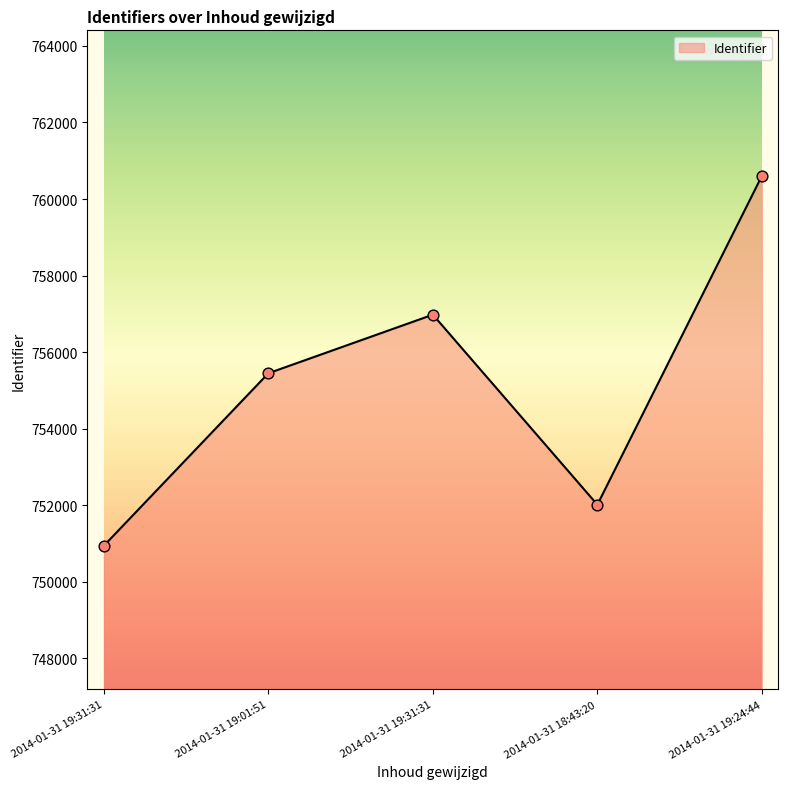

What is the change in value from 2014-01-31 19:31:31 to 2014-01-31 19:31:31?

+6034